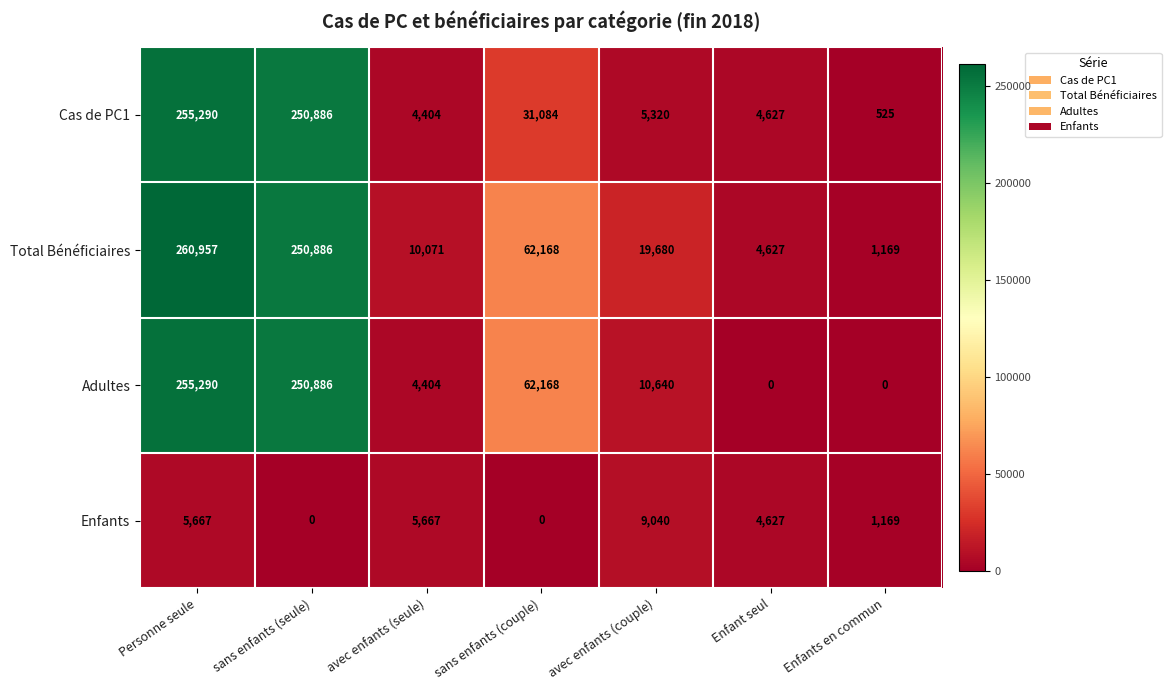

Reading left to right, extract all data points from this chart.

Cas de PC1: Personne seule=255290	sans enfants (seule)=250886	avec enfants (seule)=4404	sans enfants (couple)=31084	avec enfants (couple)=5320	Enfant seul=4627	Enfants en commun=525
Total Bénéficiaires: Personne seule=260957	sans enfants (seule)=250886	avec enfants (seule)=10071	sans enfants (couple)=62168	avec enfants (couple)=19680	Enfant seul=4627	Enfants en commun=1169
Adultes: Personne seule=255290	sans enfants (seule)=250886	avec enfants (seule)=4404	sans enfants (couple)=62168	avec enfants (couple)=10640	Enfant seul=0	Enfants en commun=0
Enfants: Personne seule=5667	sans enfants (seule)=0	avec enfants (seule)=5667	sans enfants (couple)=0	avec enfants (couple)=9040	Enfant seul=4627	Enfants en commun=1169